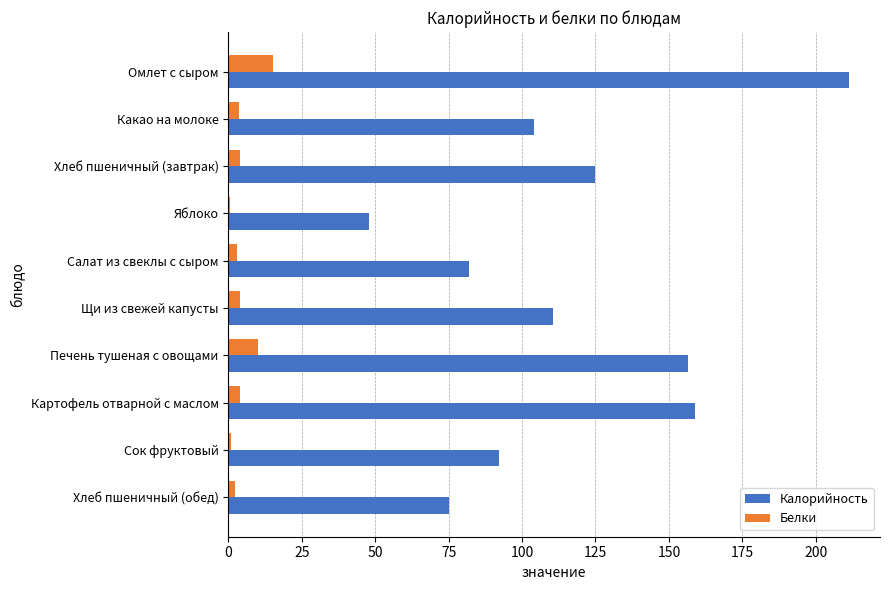

At which category does the chart reach its peak across all series?

Омлет с сыром